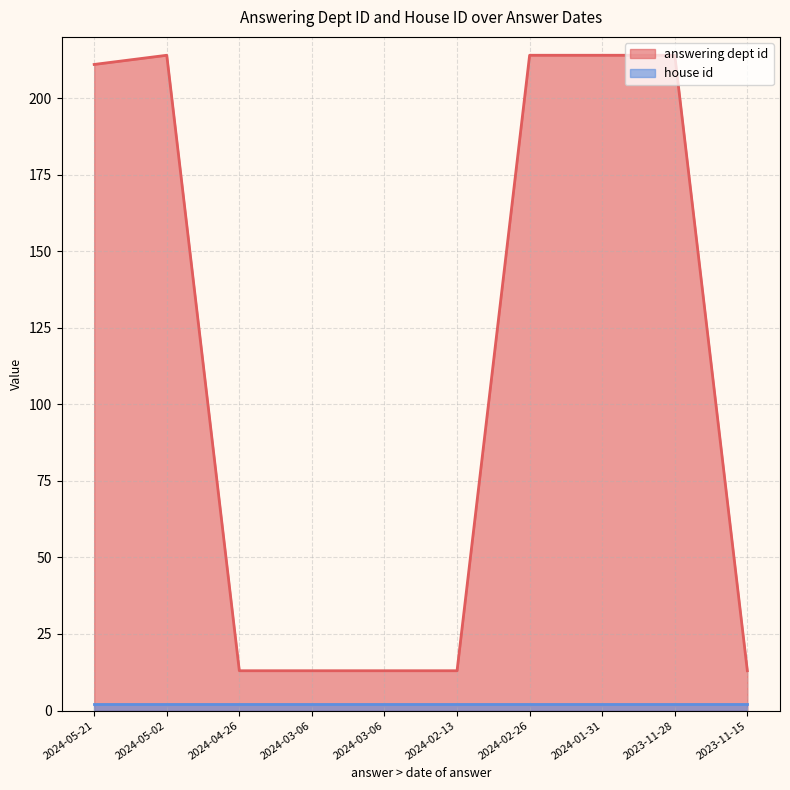

Which category has the lowest value across all series?

2024-04-26